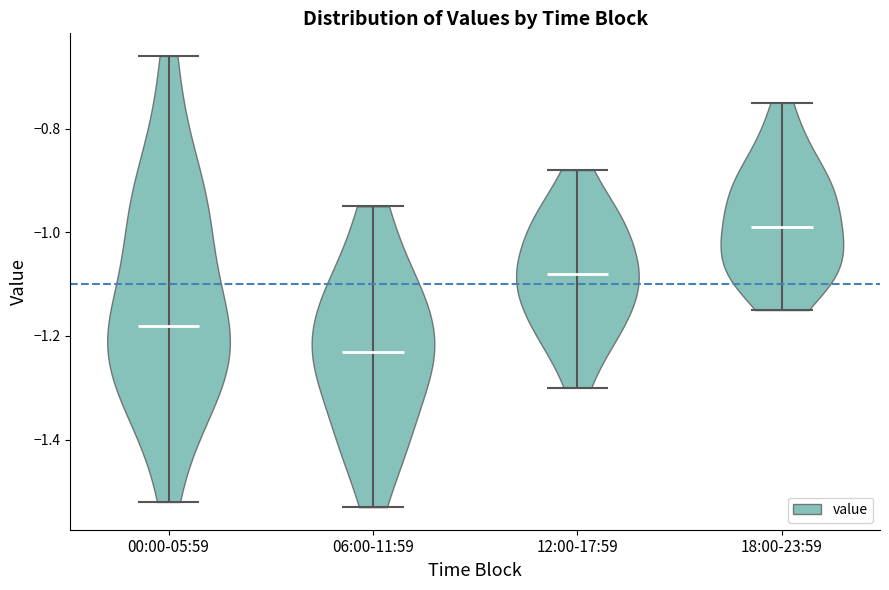

Which violin has the highest median line?

18:00-23:59